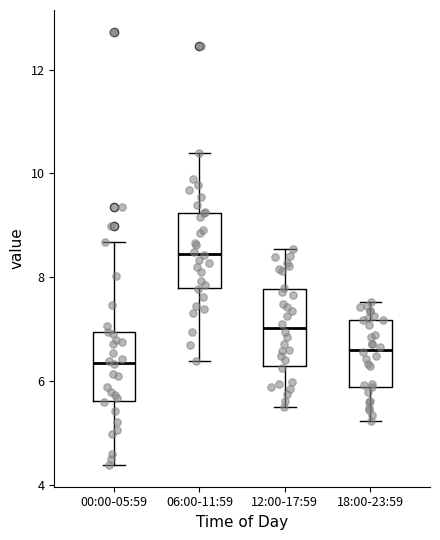

Which box has the lowest median line?

00:00-05:59